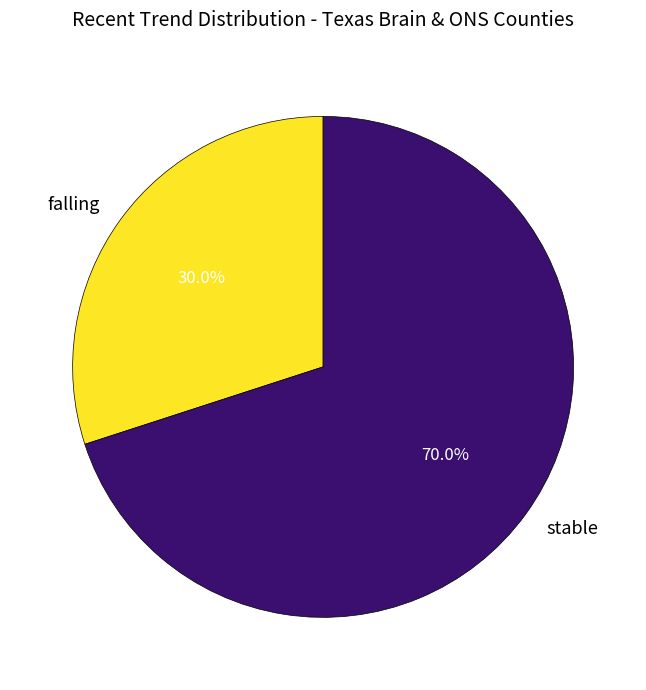

To the nearest percent, what is the average slice percentage?

50%